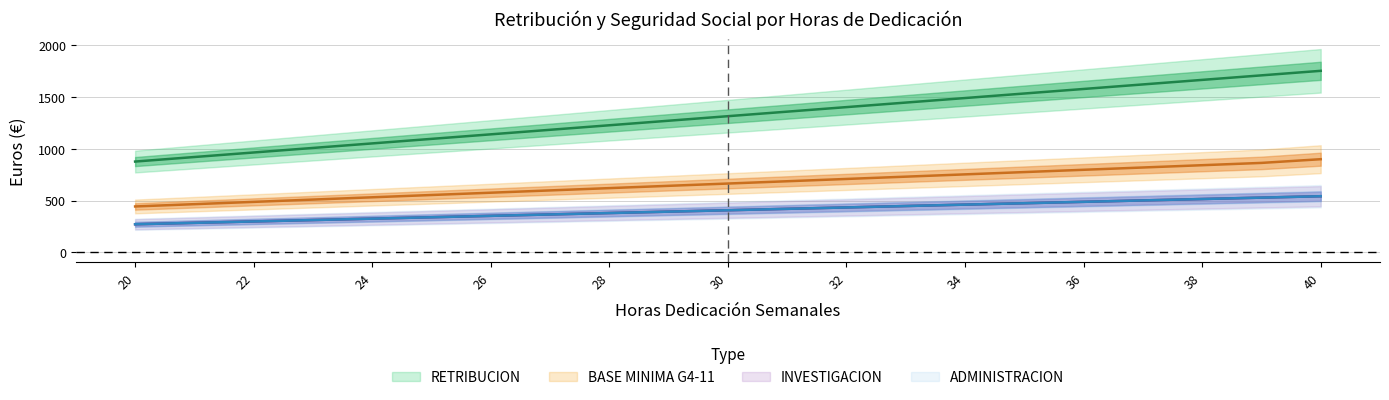

Reading right to left, list all the values displayed in this chart.

RETRIBUCION: 20=877.2	21=921.1	22=965.0	23=1008.8	24=1052.7	25=1096.5	26=1140.4	27=1184.2	28=1228.1	29=1272.0	30=1315.8	31=1359.7	32=1403.6	33=1447.4	34=1491.3	35=1535.1	36=1579.0	37=1622.9	38=1666.7	39=1710.6	40=1754.5
BASE MINIMA G4-11: 20=443.1	21=465.3	22=487.5	23=509.6	24=531.8	25=553.9	26=576.1	27=598.2	28=620.4	29=642.6	30=664.7	31=686.9	32=709.0	33=731.2	34=753.3	35=775.5	36=797.7	37=819.8	38=842.0	39=864.1	40=900.0
INVESTIGACION: 20=271.1	21=284.6	22=298.2	23=311.7	24=325.3	25=338.8	26=352.4	27=365.9	28=379.5	29=393.0	30=406.6	31=420.1	32=433.7	33=447.2	34=460.8	35=474.4	36=487.9	37=501.5	38=515.0	39=528.6	40=542.1
ADMINISTRACION: 20=271.1	21=284.6	22=298.2	23=311.7	24=325.3	25=338.8	26=352.4	27=365.9	28=379.5	29=393.0	30=406.6	31=420.1	32=433.7	33=447.2	34=460.8	35=474.4	36=487.9	37=501.5	38=515.0	39=528.6	40=542.1